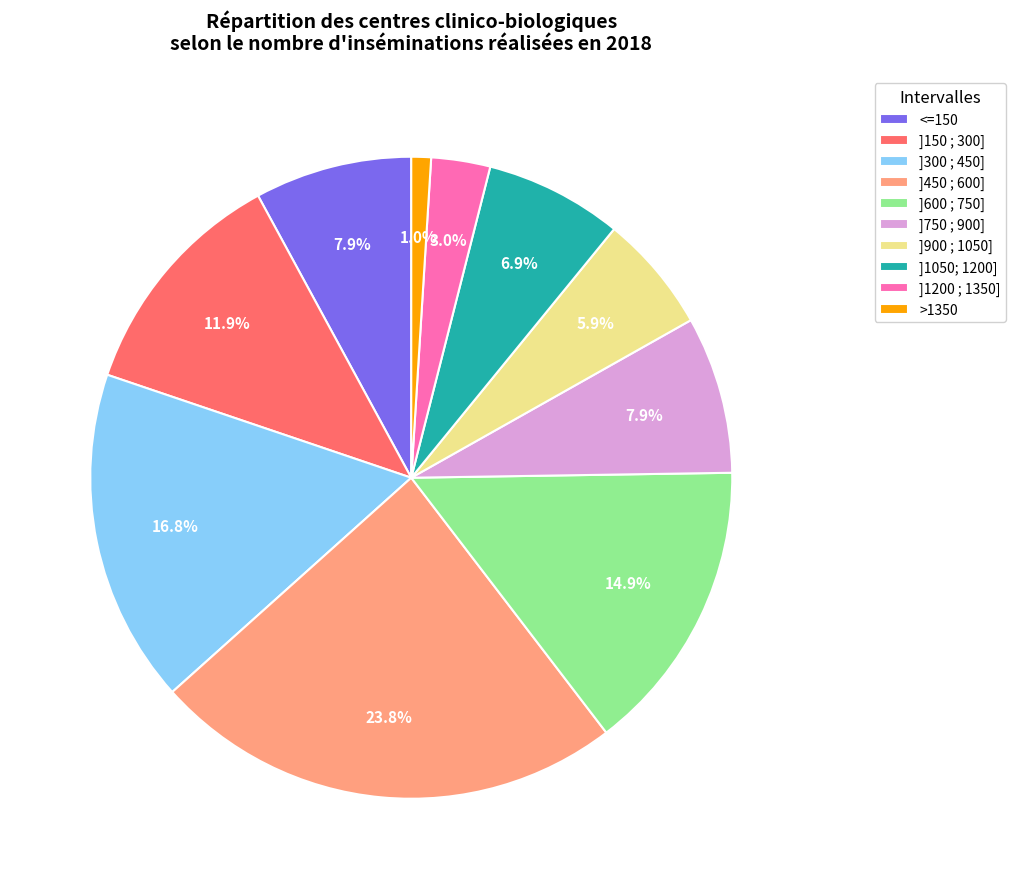

Is there any slice that represents more than half of the pie?

No